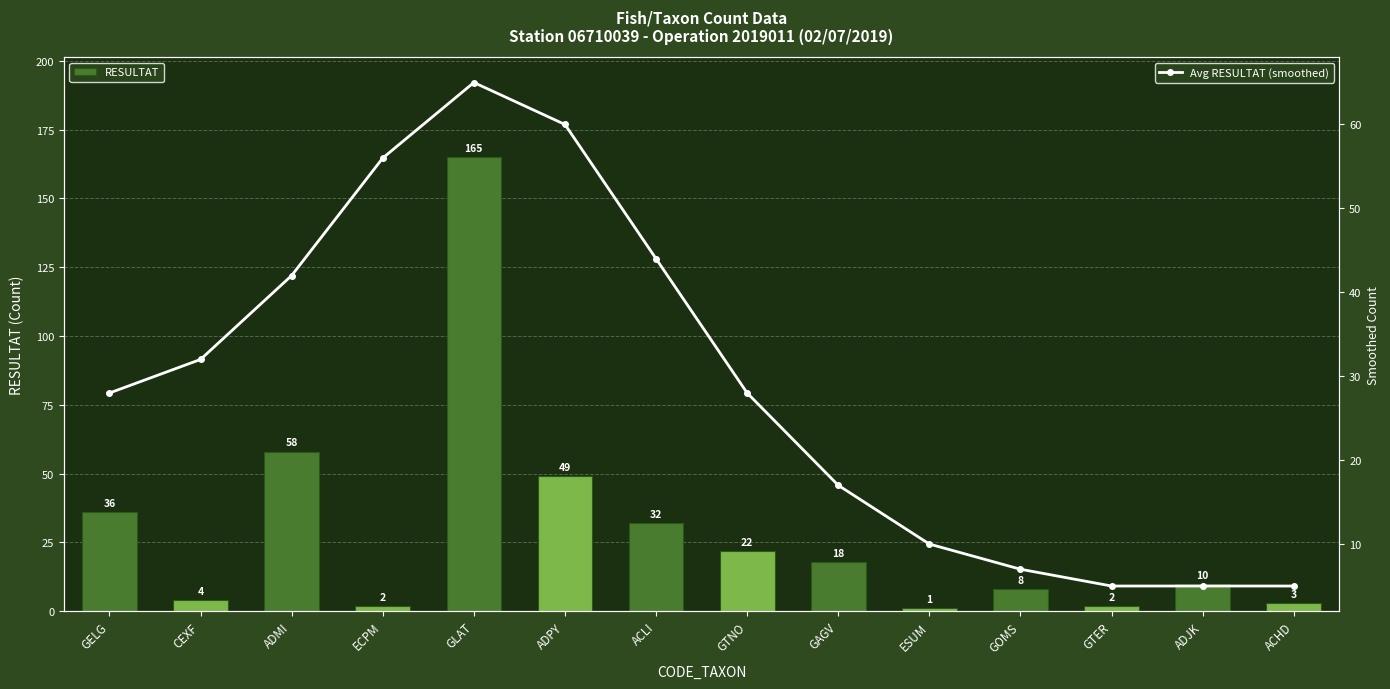

Which series has the largest total across all categories?

RESULTAT